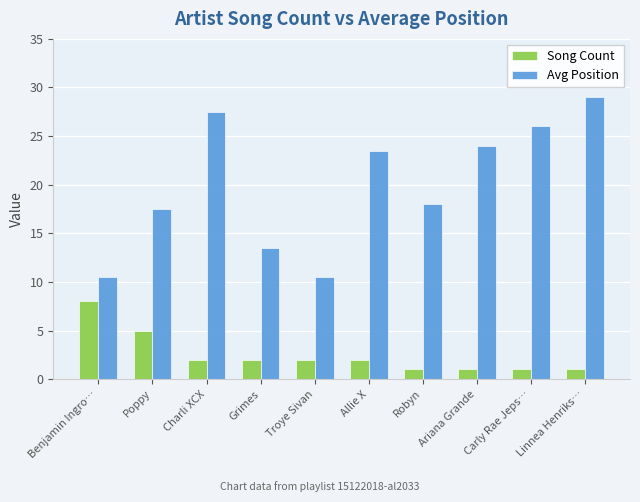

Rank the series at Ariana Grande from highest to lowest value.

Avg Position, Song Count